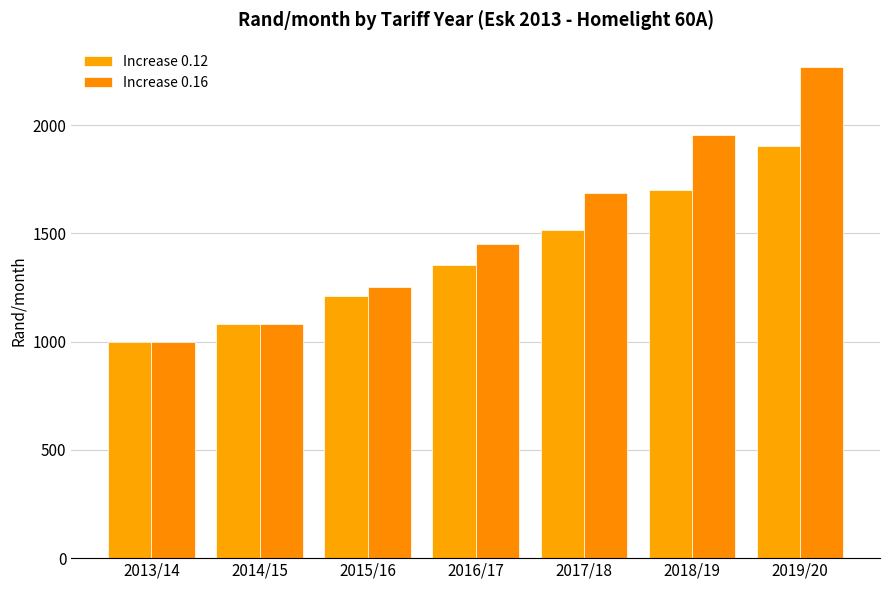

What is the value of the Increase 0.12 bar at the 7th from the left?

1903.3